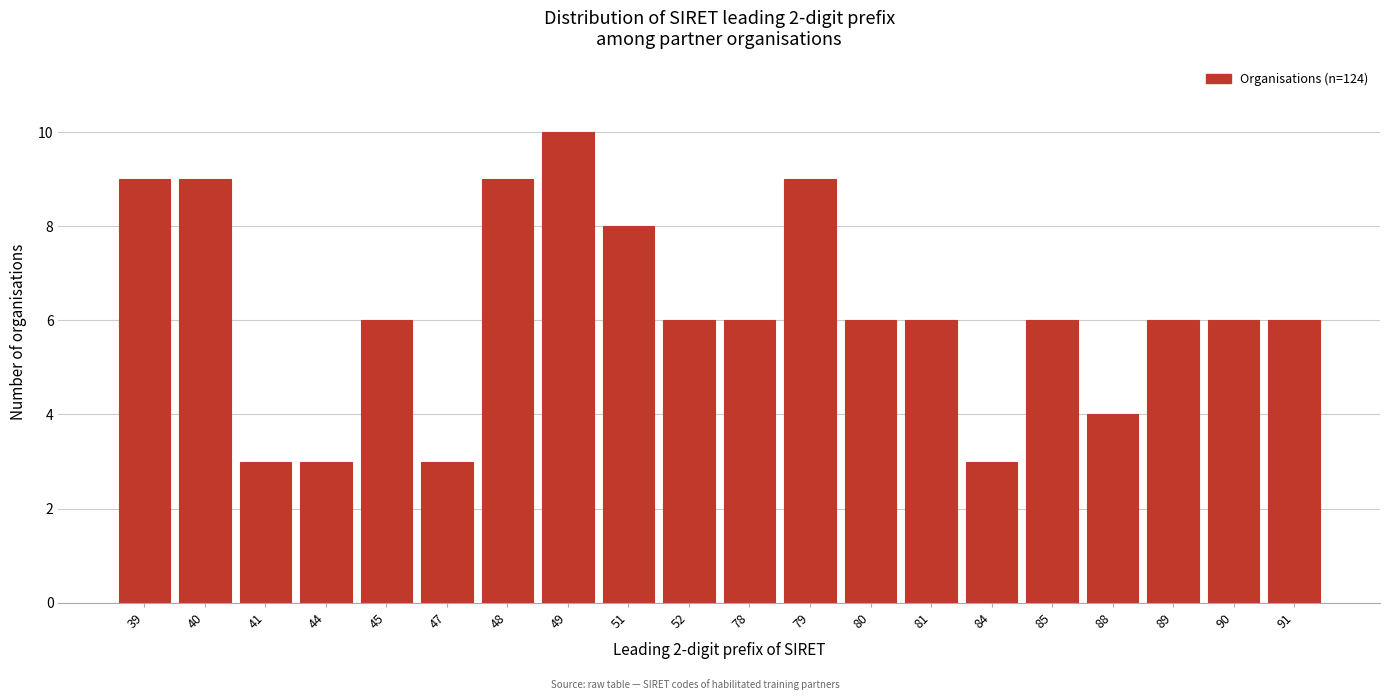

Reading right to left, transcribe all the data shown in this chart.

6	6	6	4	6	3	6	6	9	6	6	8	10	9	3	6	3	3	9	9